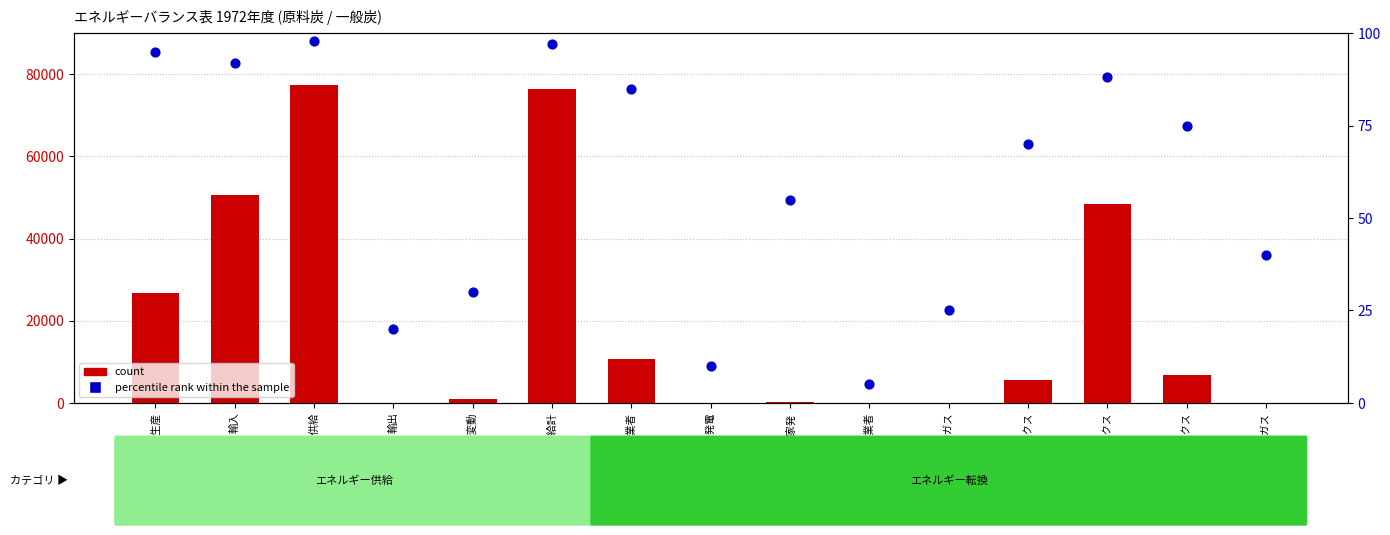

Which series contains the lowest Y value?

count